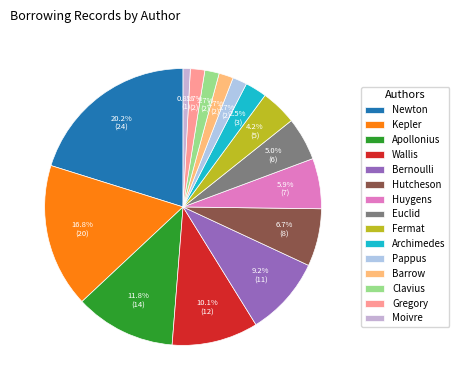

Is there any slice that represents more than half of the pie?

No